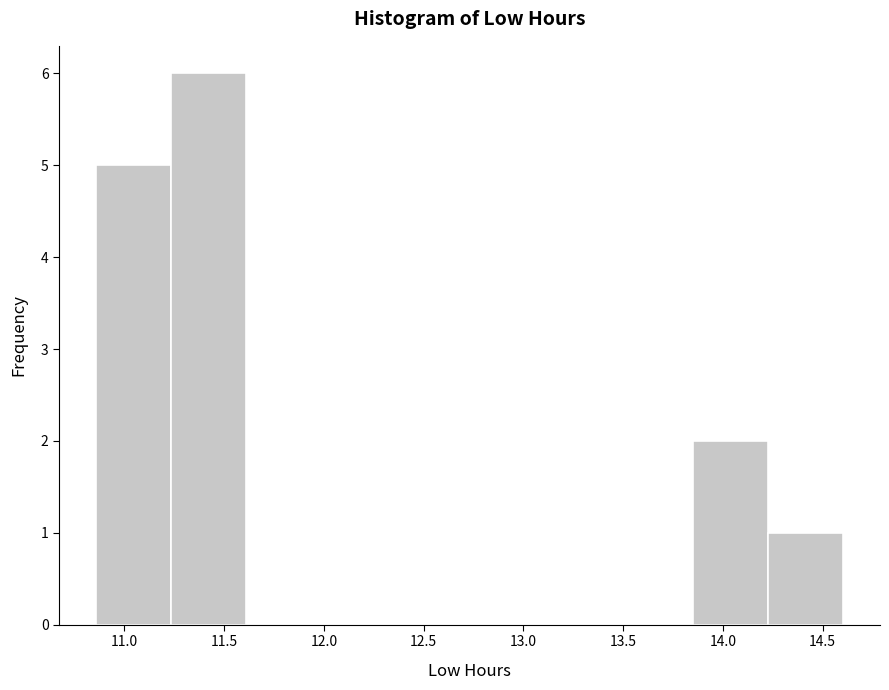

Reading left to right, transcribe this chart: for each bar, give the range it covers on the x-axis and its height. Neither the bar edges nor the heights are printed on the chart, so give them approximately, as read against the axes.

10.85 to 11.25: 5
11.25 to 11.60: 6
11.60 to 12.00: 0
12.00 to 12.35: 0
12.35 to 12.75: 0
12.75 to 13.10: 0
13.10 to 13.50: 0
13.50 to 13.85: 0
13.85 to 14.25: 2
14.25 to 14.60: 1